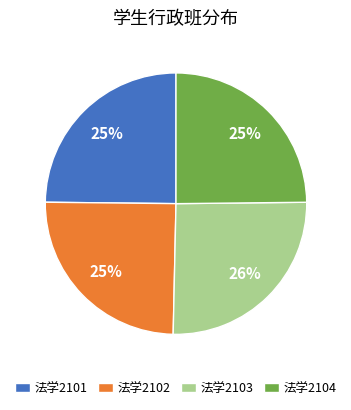

To the nearest percent, what is the combined percentage of 法学2101 and 法学2103?

50%